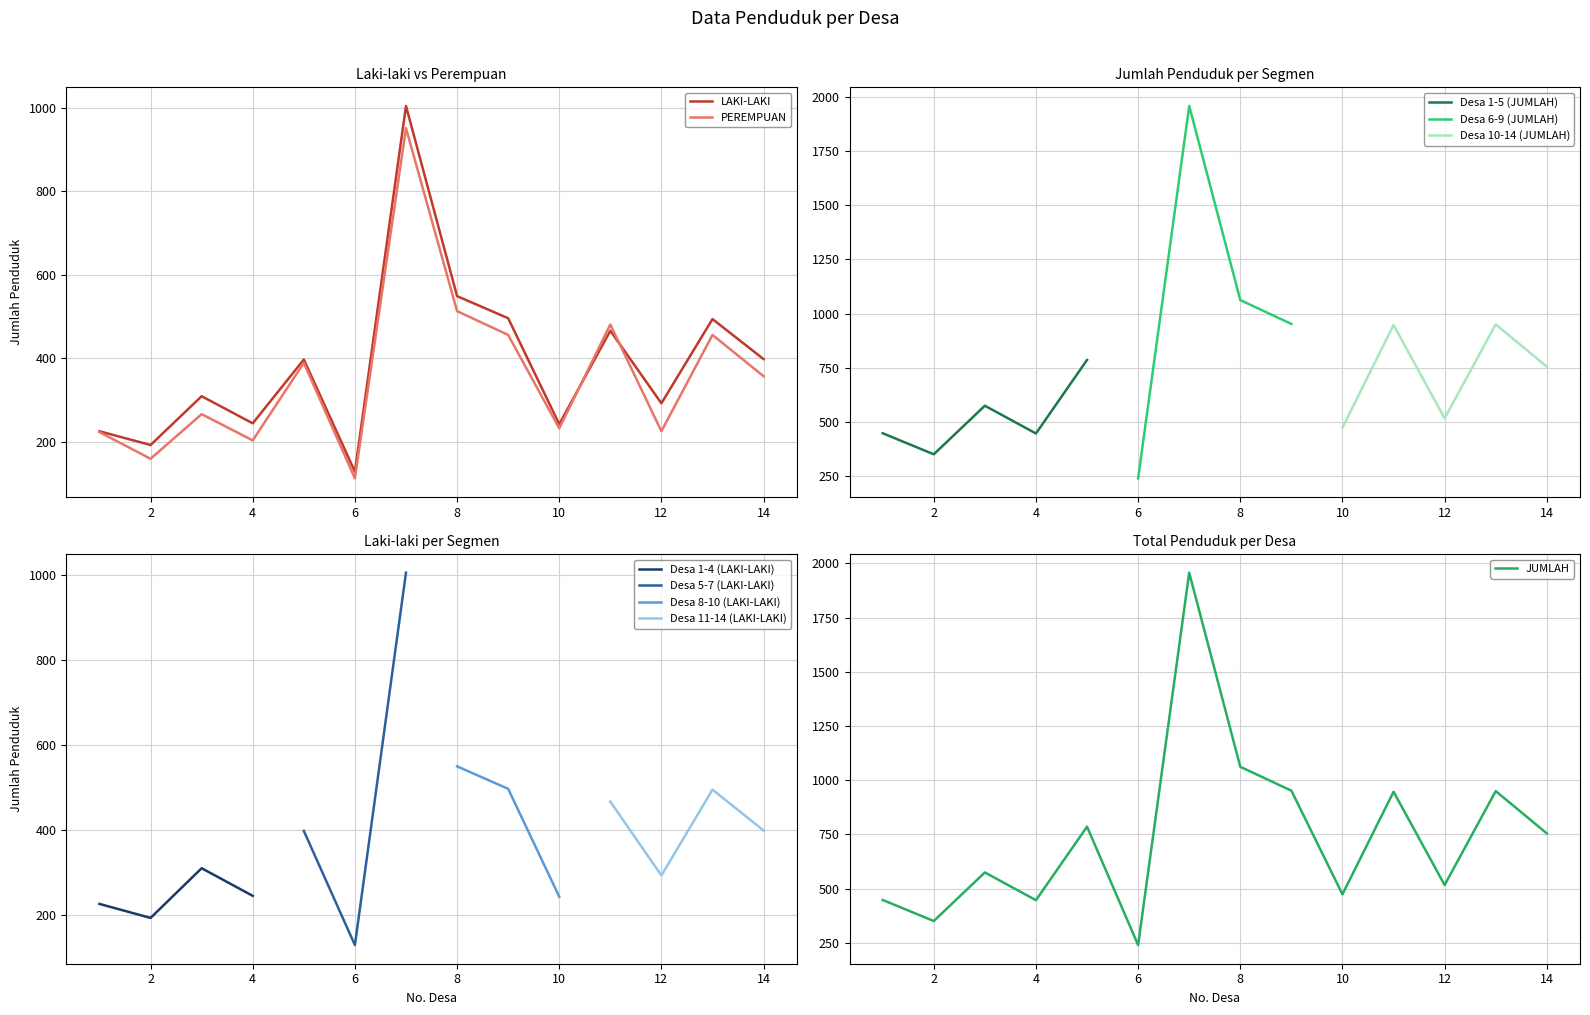

What is the minimum value for LAKI-LAKI?

128